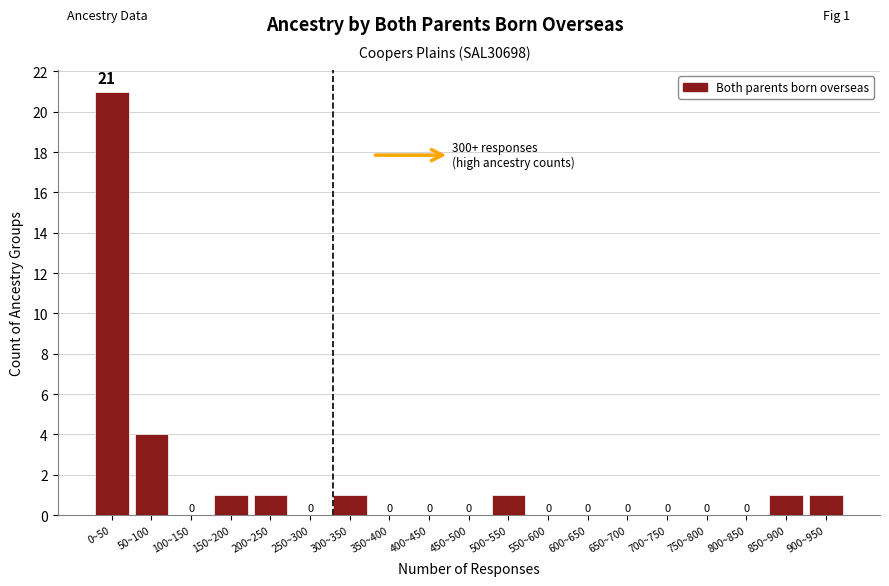

Reading right to left, transcribe all the data shown in this chart.

900~950=1	850~900=1	800~850=0	750~800=0	700~750=0	650~700=0	600~650=0	550~600=0	500~550=1	450~500=0	400~450=0	350~400=0	300~350=1	250~300=0	200~250=1	150~200=1	100~150=0	50~100=4	0~50=21